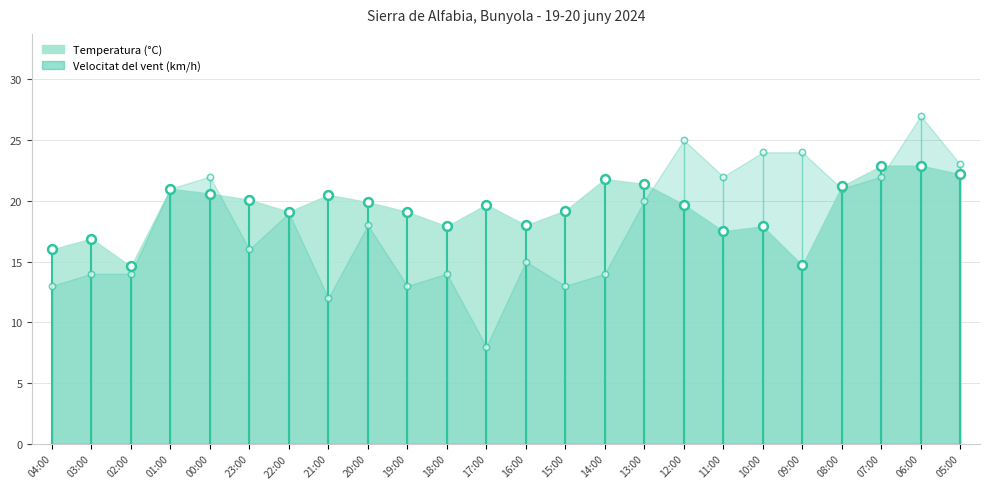

Which series has the largest total across all categories?

Temperatura (°C)